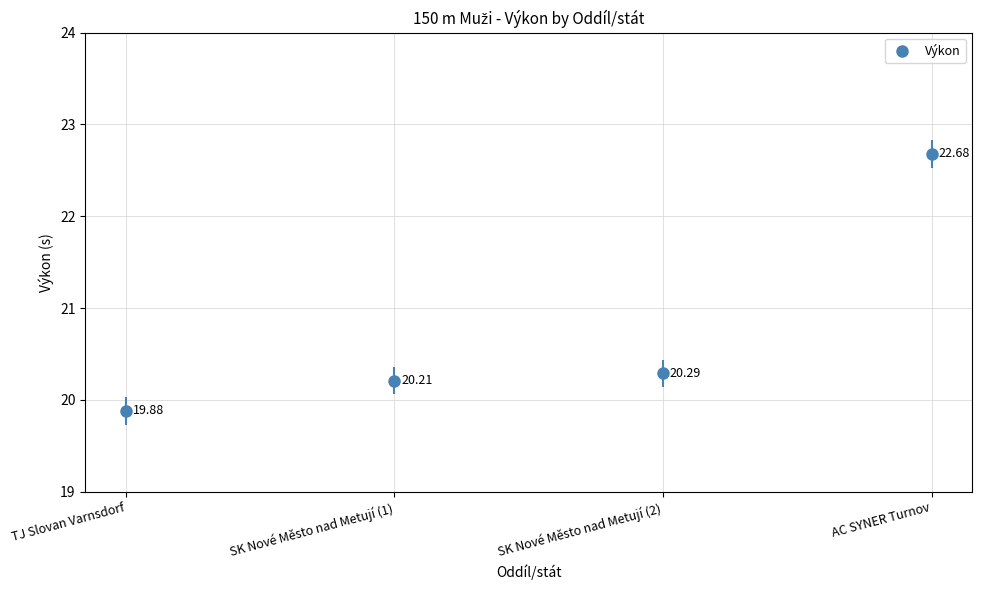

What value does the data have at AC SYNER Turnov?

22.7